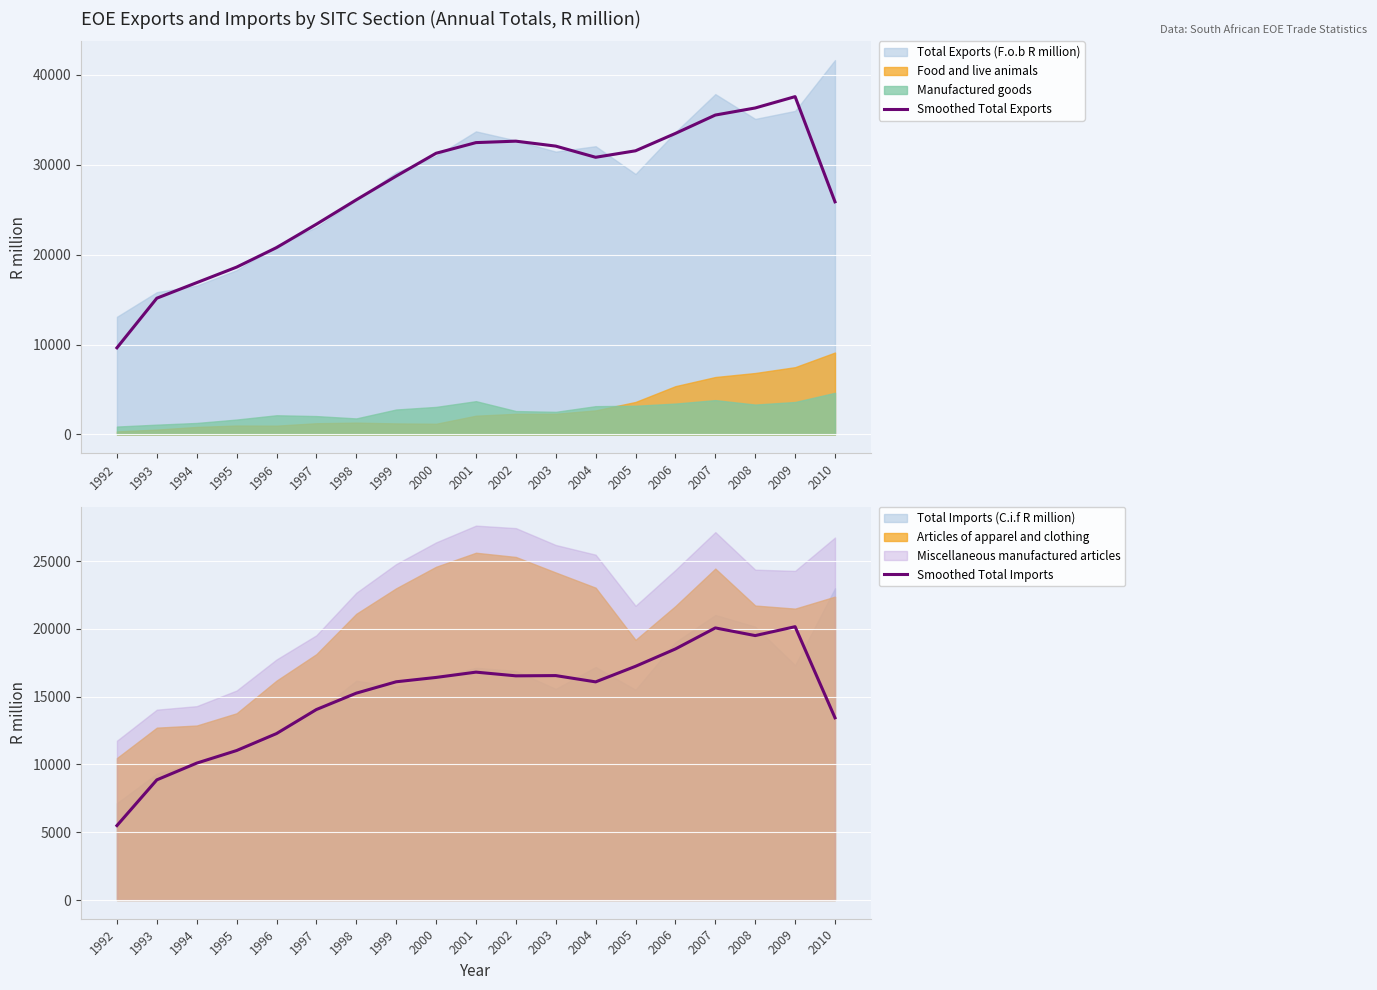

Is it true that Smoothed Total Exports equals 20771.7 at 1996?

True